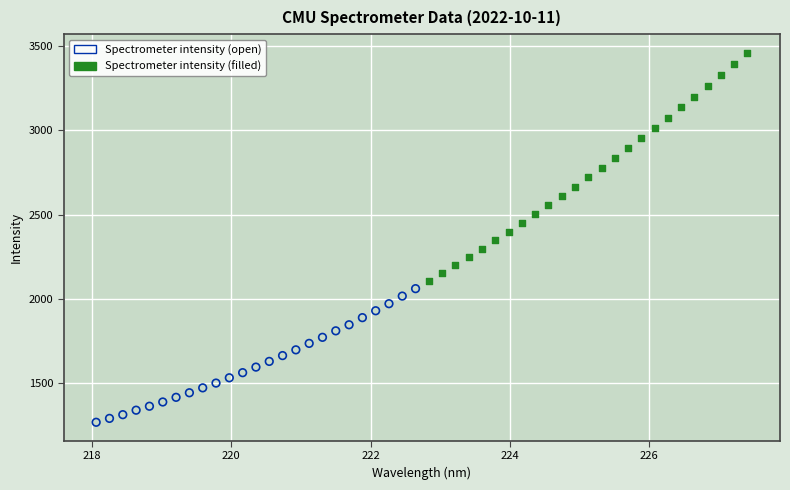

Which series contains the highest Y value?

Spectrometer intensity (filled)